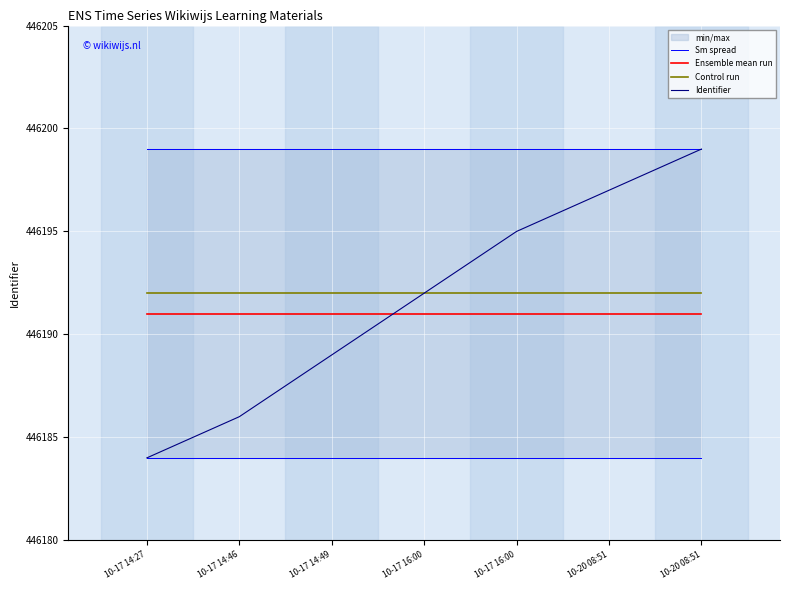

Is it true that Control run equals 95228 at 10-17 14:49?

False